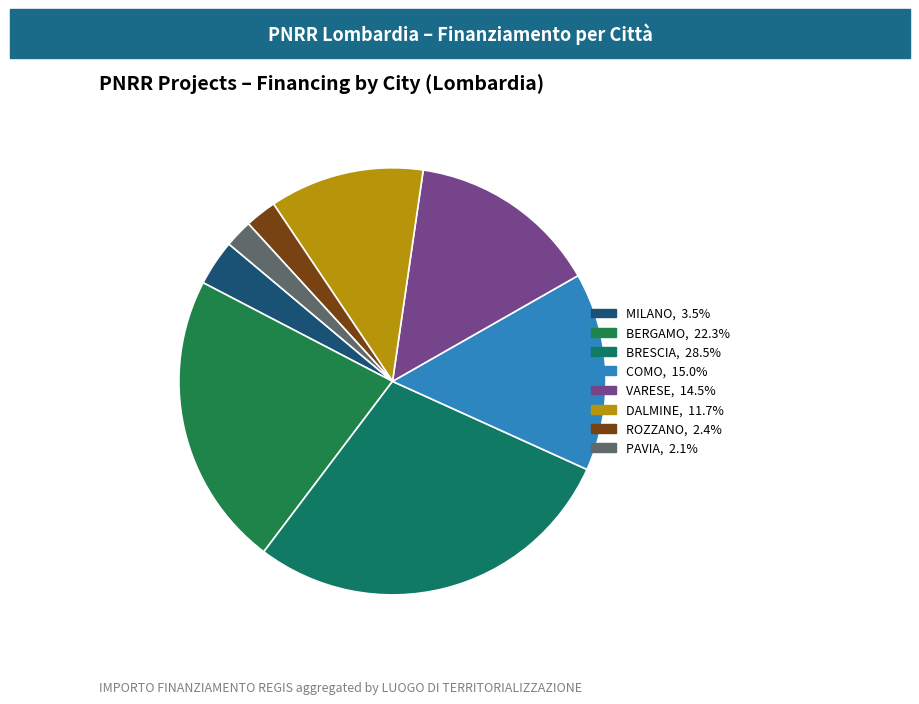

How many segments does this pie chart have?

8